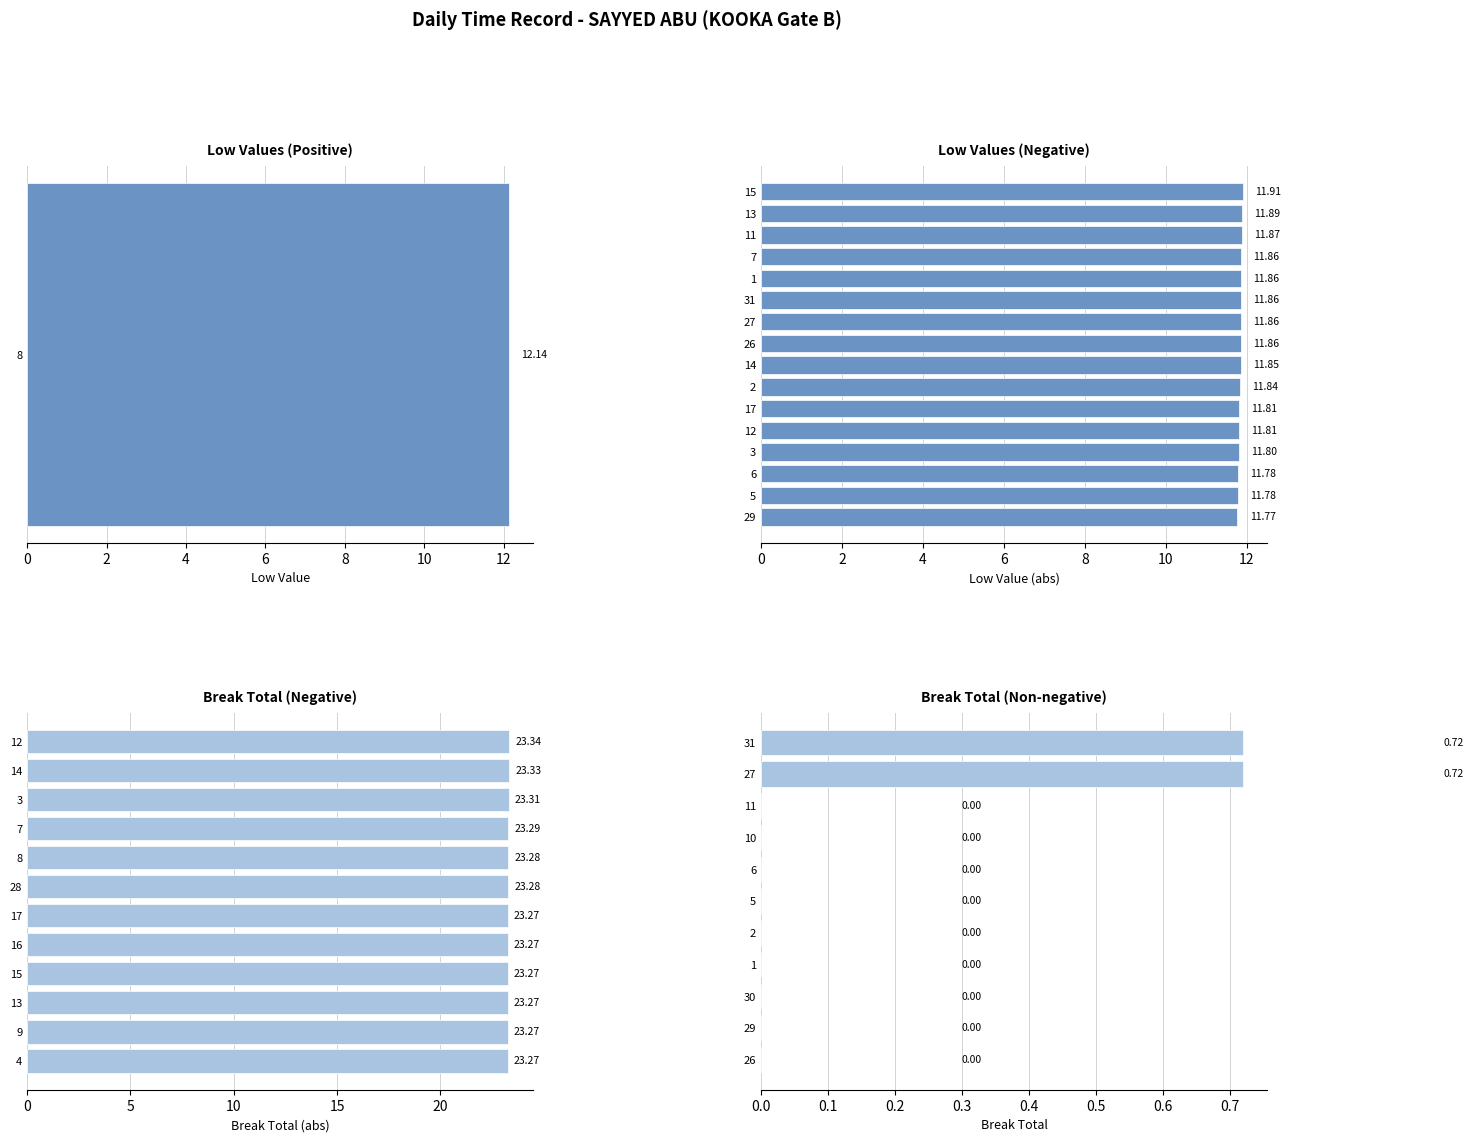

What is the minimum value shown in the chart?

-23.3